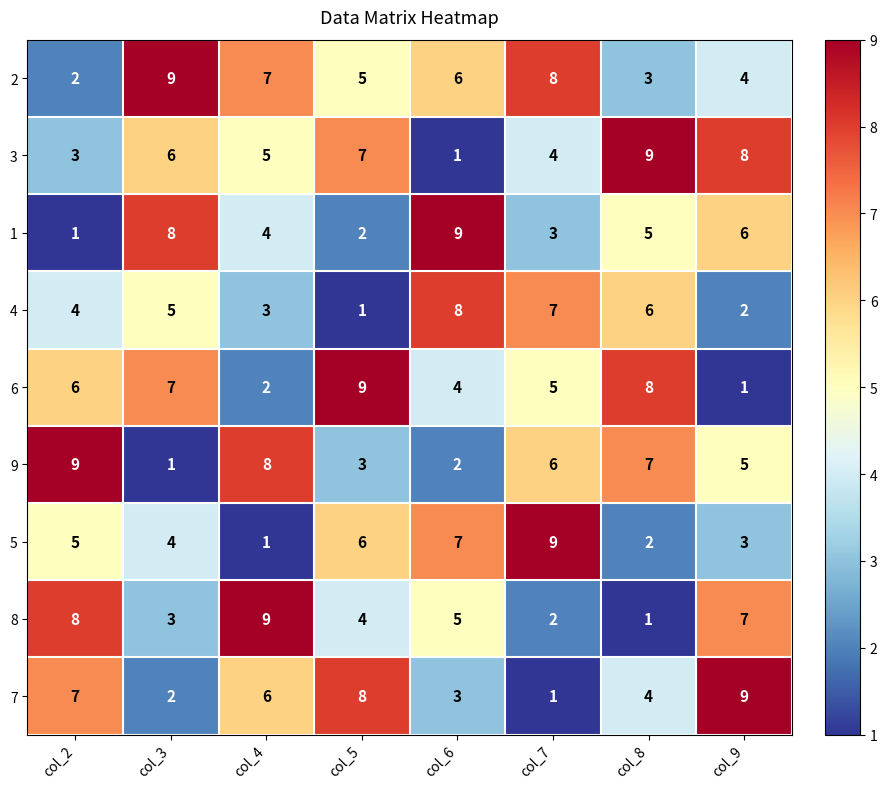

At how many categories does at least one series exceed 1?

8